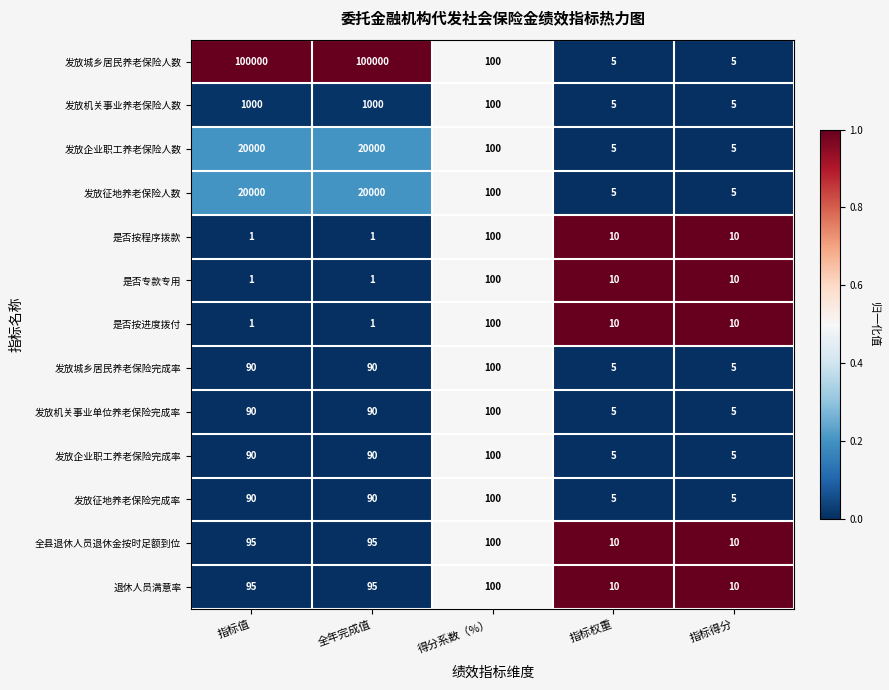

Which series has the largest total across all categories?

发放城乡居民养老保险人数